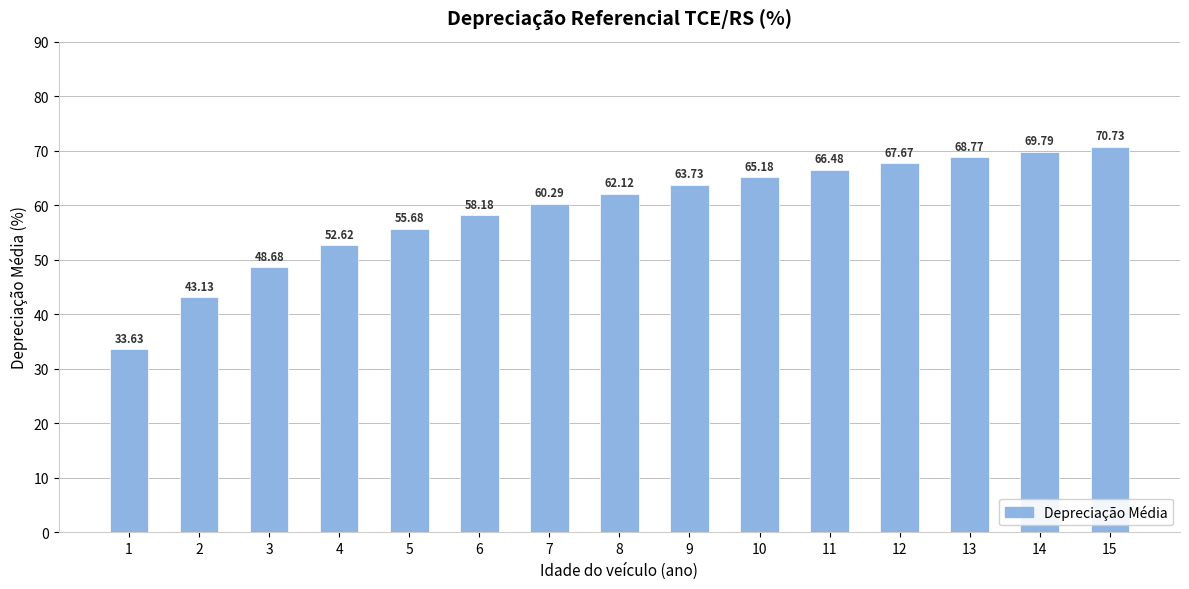

What is the sum of the values at 12 and 11?

134.2